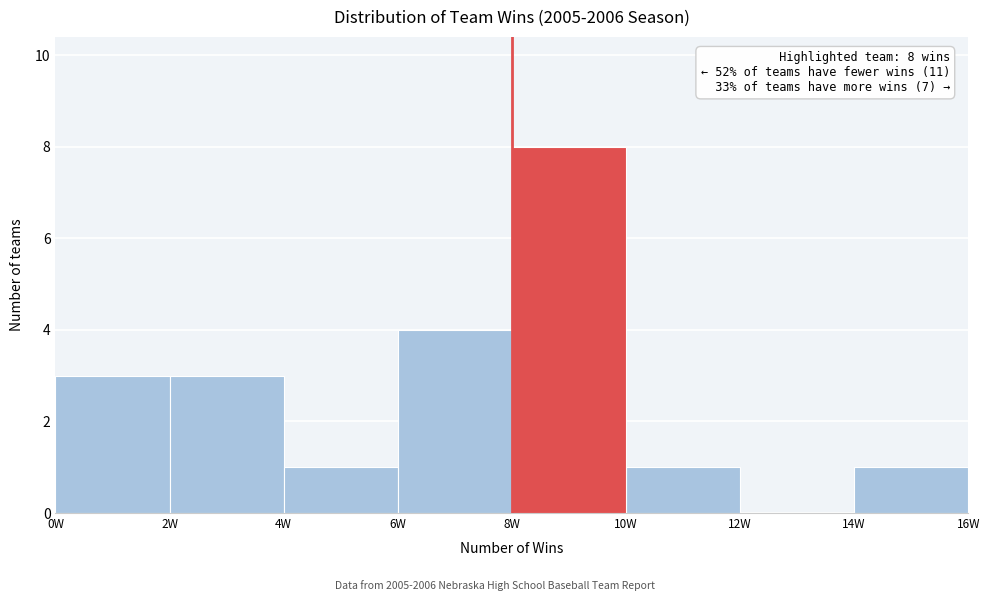

Which range on the x-axis has the tallest bar?

8 to 10